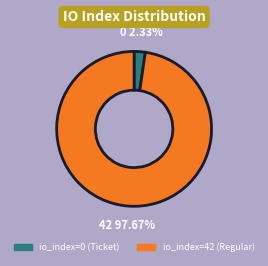

Does io_index=42 represent more than half of the total?

Yes